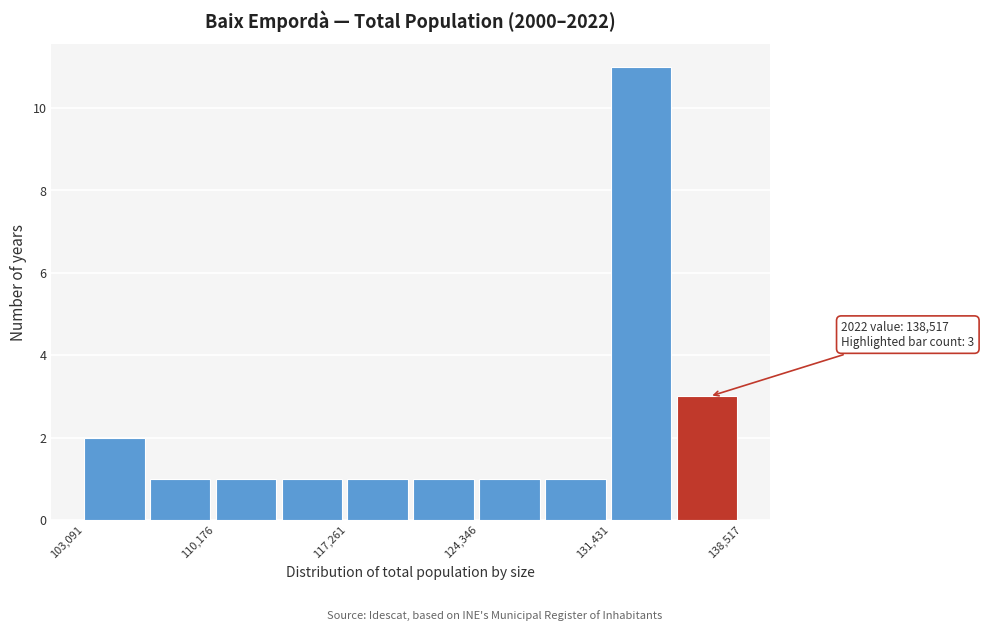

Read against the x-axis, roughly where is the centre of the tallest bar?

133000